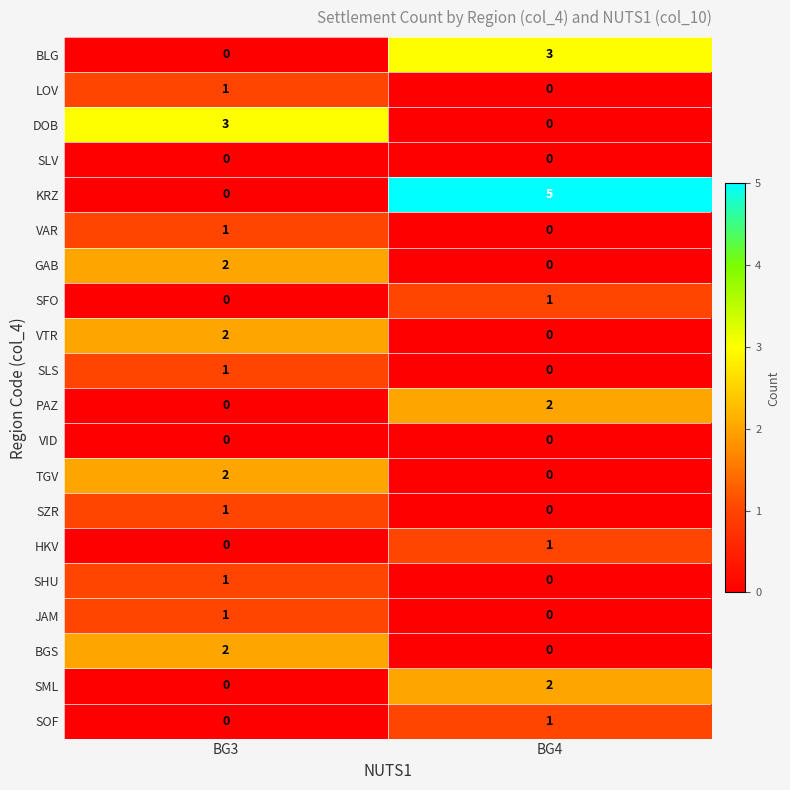

Which category has the highest value in the SFO series?

BG4